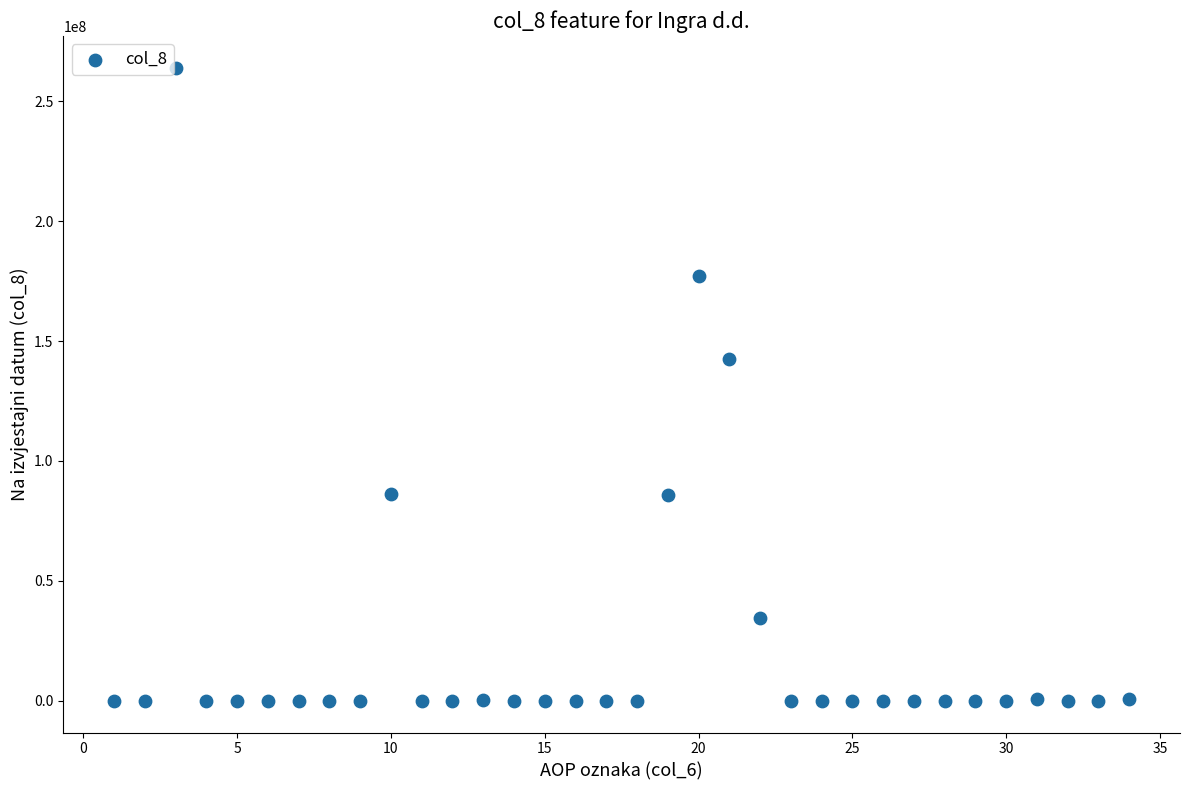

What is the range of Y values (max minus min)?

263987040